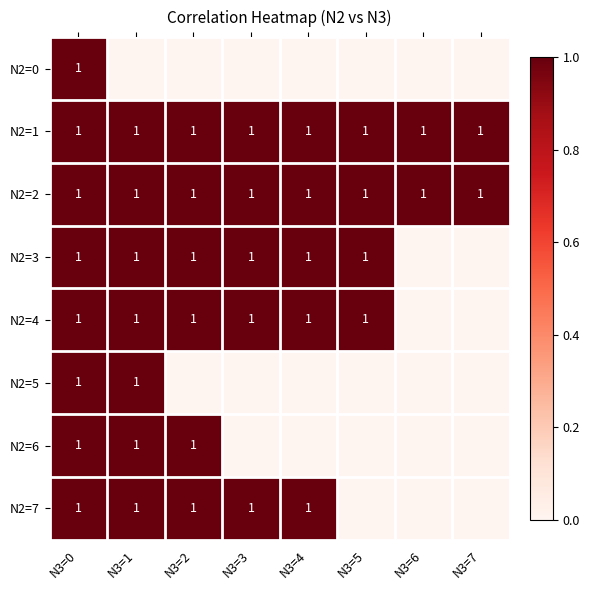

True or false: N2=3 has a value of 0 at N3=5.

False